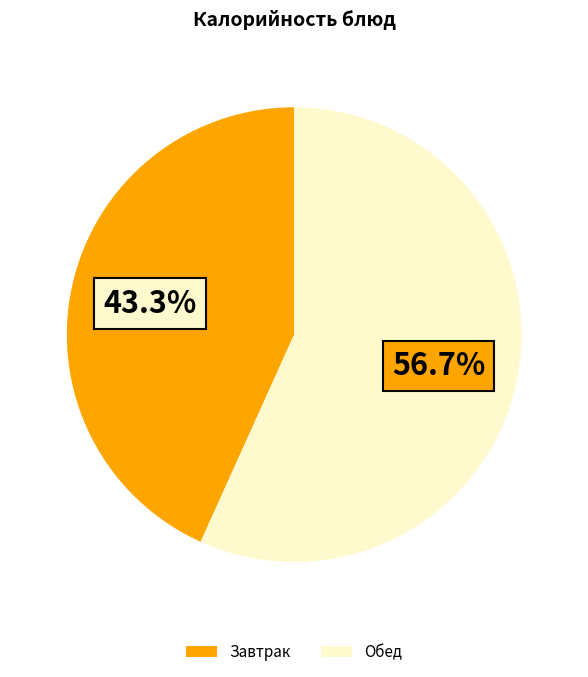

How many slices are in this pie chart?

2